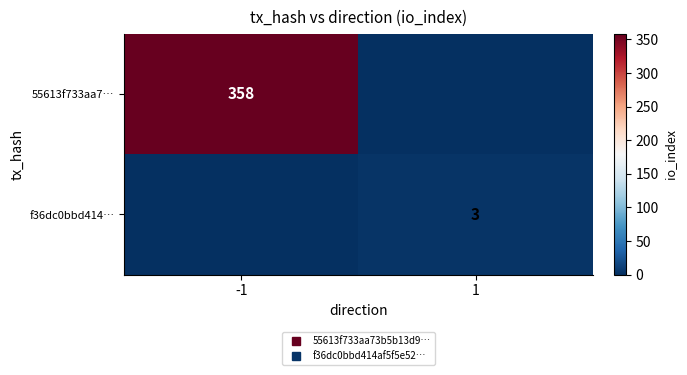

At which category does the chart reach its minimum across all series?

1